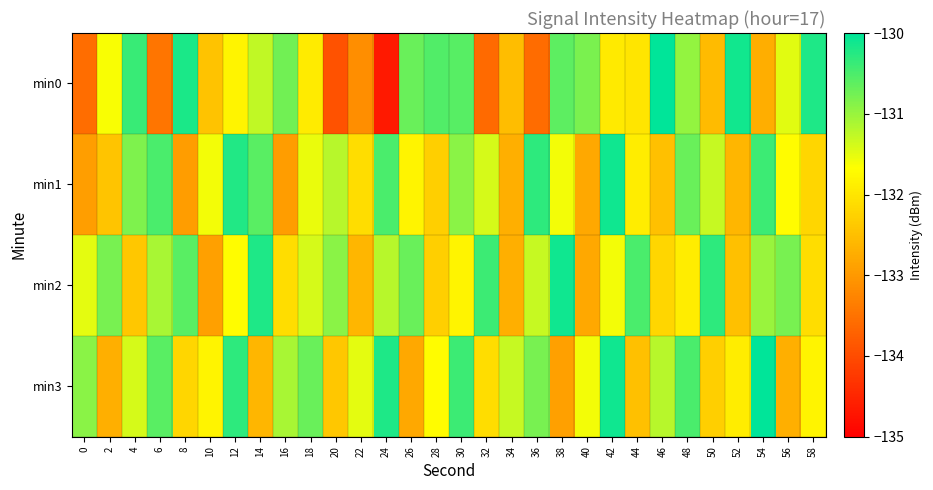

At 30, list the series in order from largest to smallest.

min3, min0, min1, min2